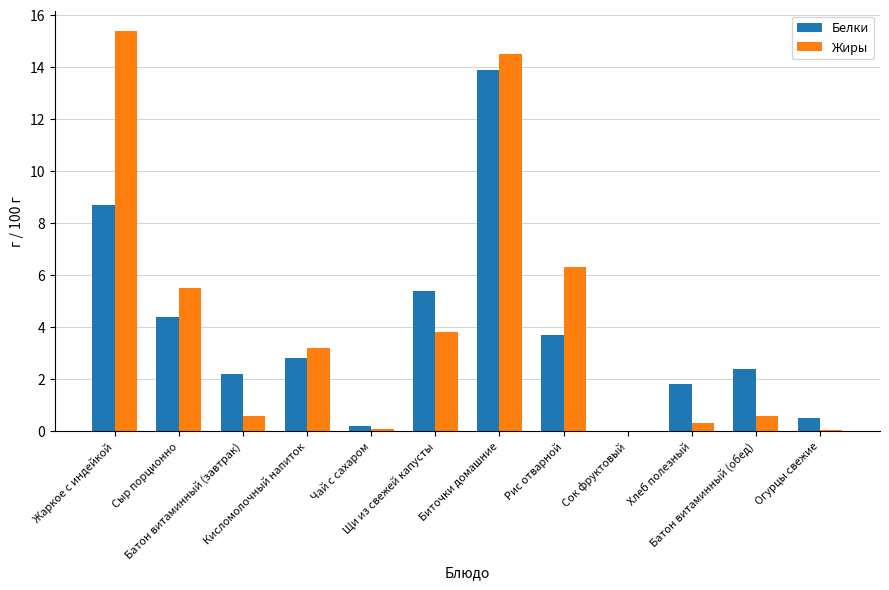

At which label is Жиры closest to 7?

Рис отварной